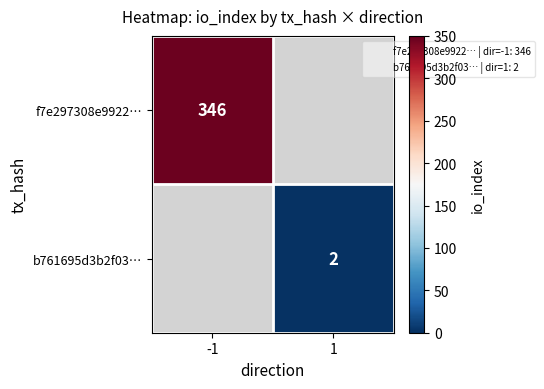

How many categories are shown in the chart?

2